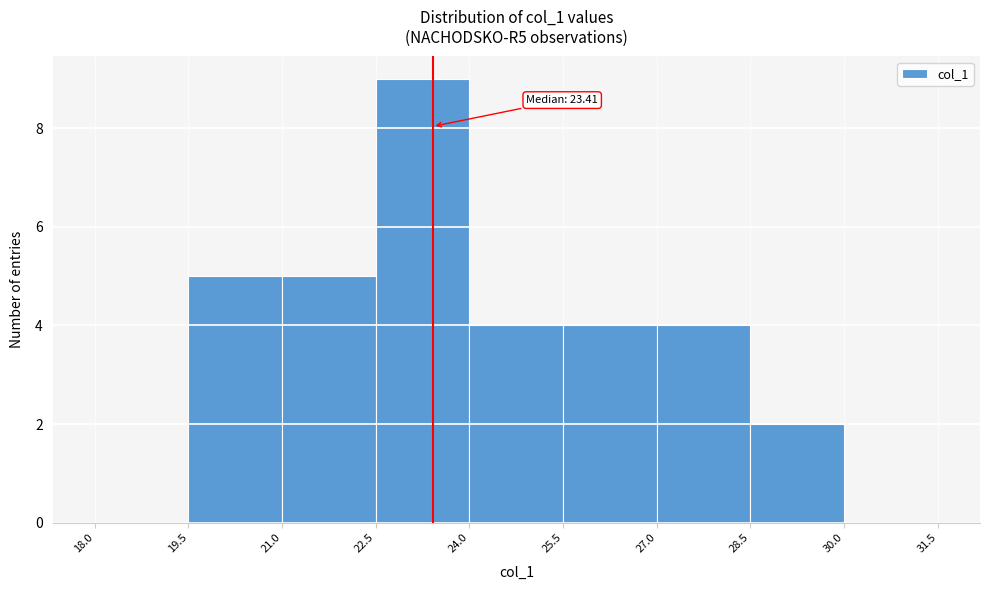

Which range on the x-axis has the tallest bar?

22.5 to 24.0